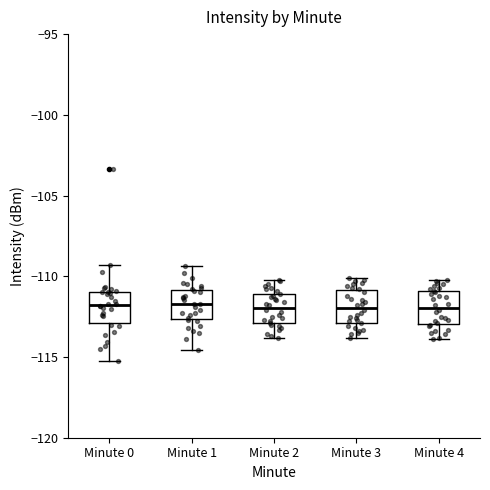

Where does the median line of the box for Minute 4 sit on the y-axis? The values are not printed on the chart, so give them approximately, as read against the axis.

-112.0